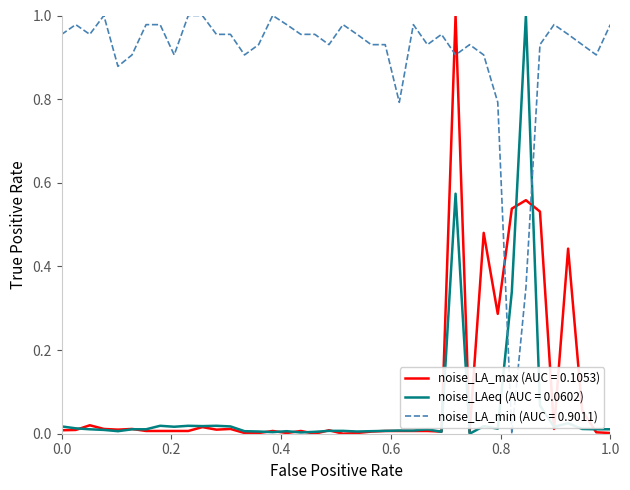

What are all the series names shown in the legend?

noise_LA_max (AUC = 0.1053), noise_LAeq (AUC = 0.0602), noise_LA_min (AUC = 0.9011)